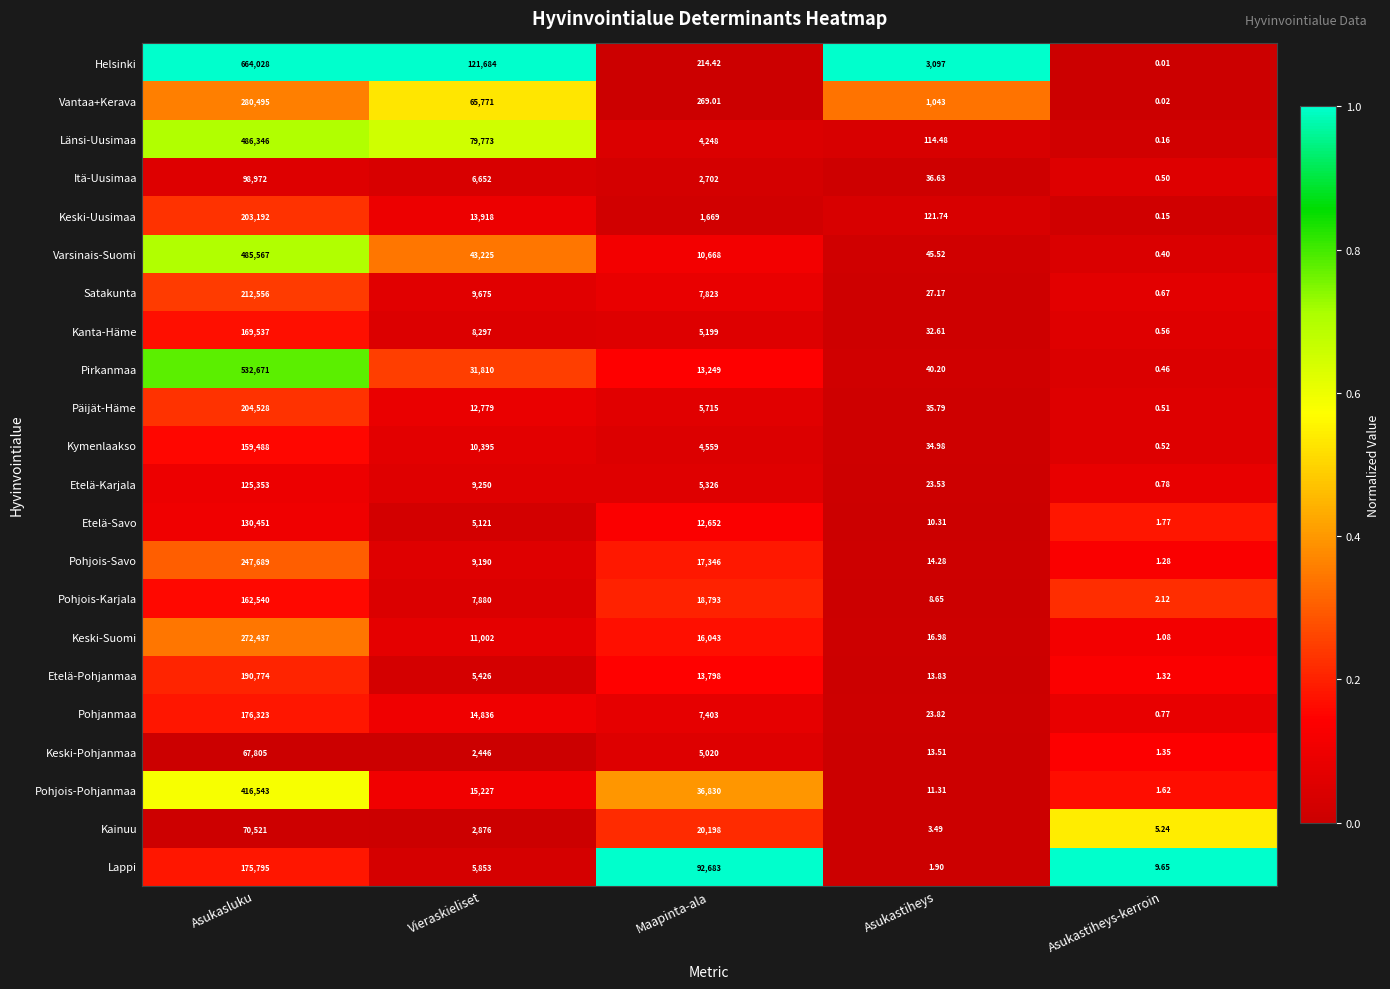

Which series has the largest range (max minus min)?

Helsinki